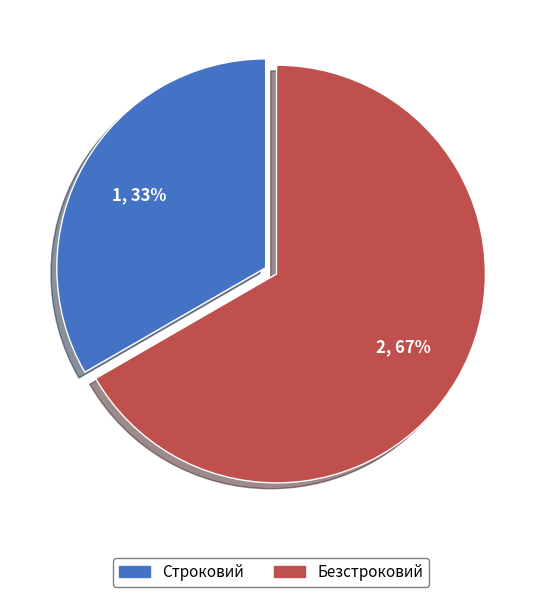

To the nearest percent, what percentage of the pie is Строковий?

33%